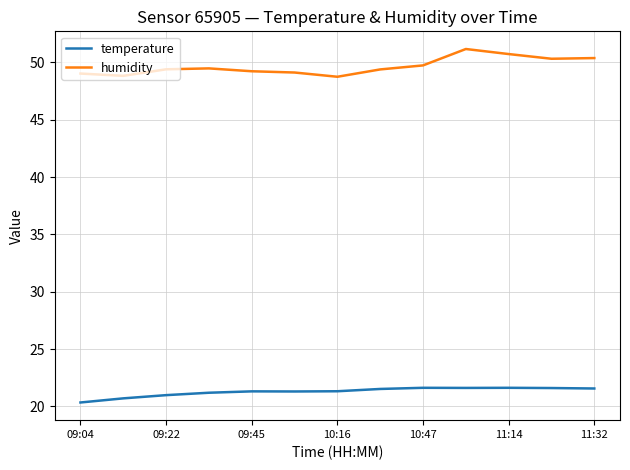

Rank the series by their average value, from lowest to highest.

temperature, humidity